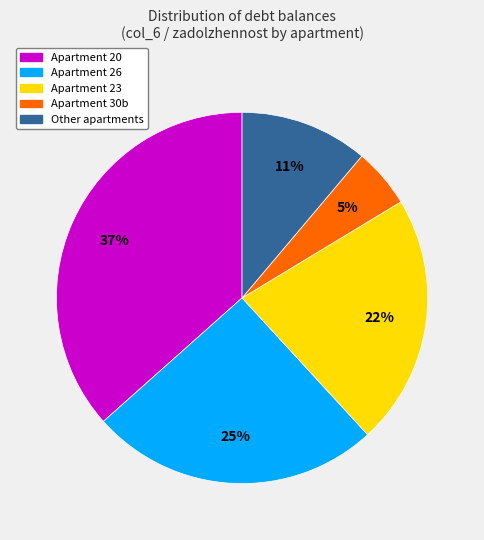

To the nearest percent, what is the average slice percentage?

20%